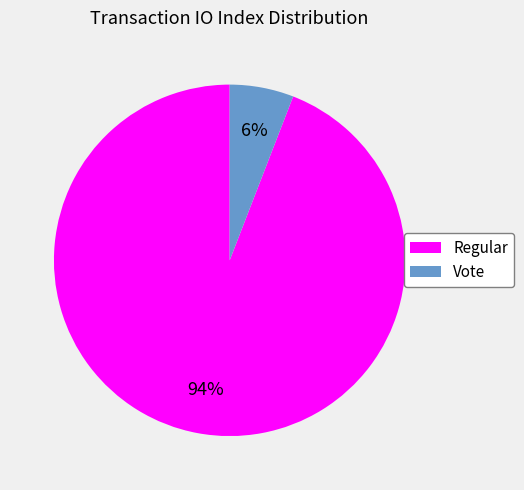

Count the number of slices in the pie.

2